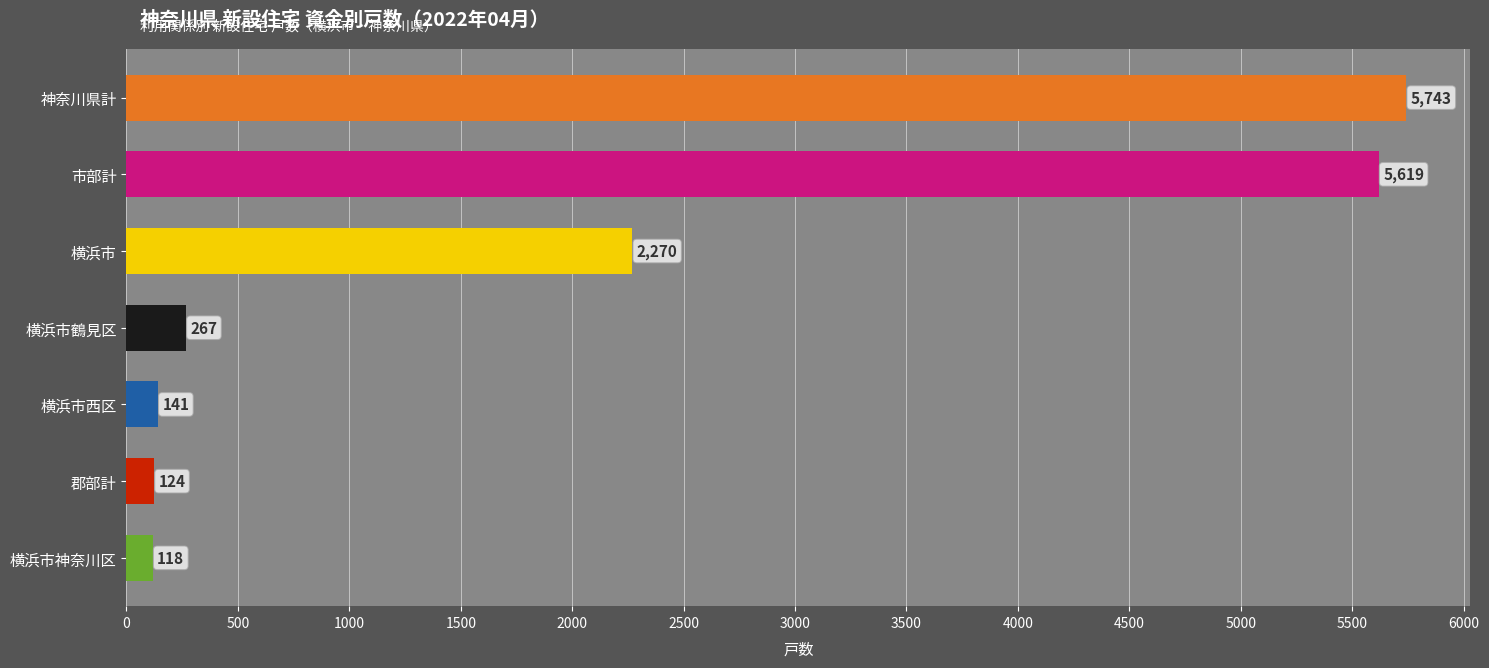

Does the chart contain stacked bars?

No